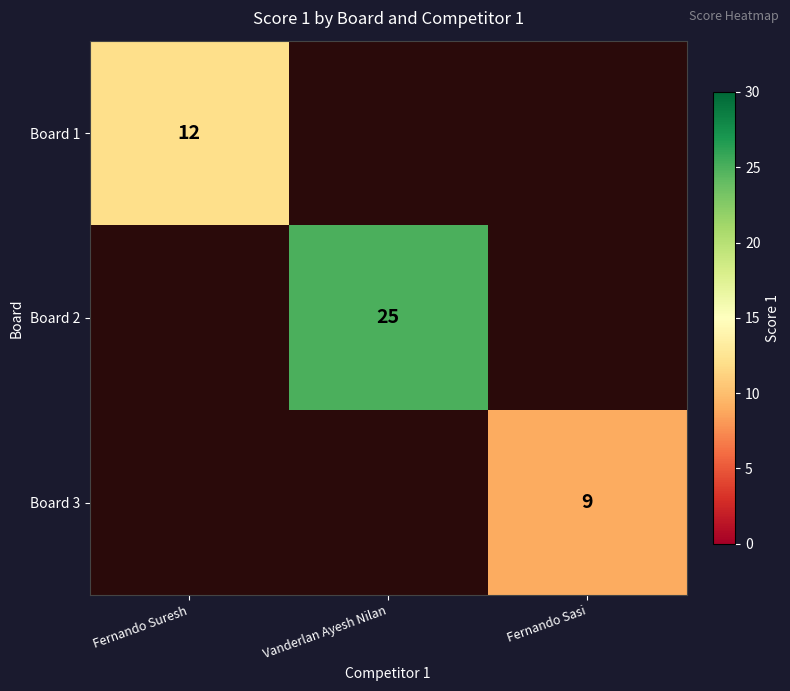

The value of Board 1 at Fernando Suresh is 12. True or false?

True